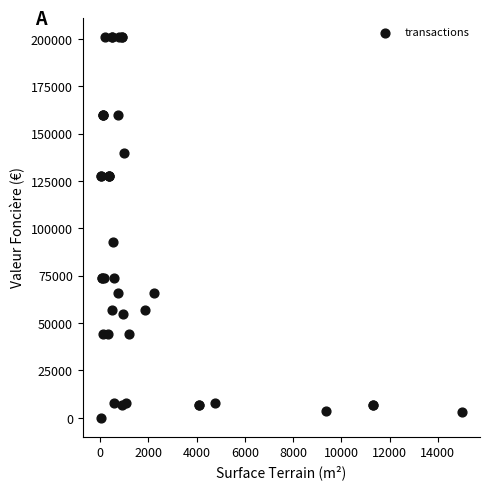

What Y value in the scatter plot is closest to 100565?

93000.0